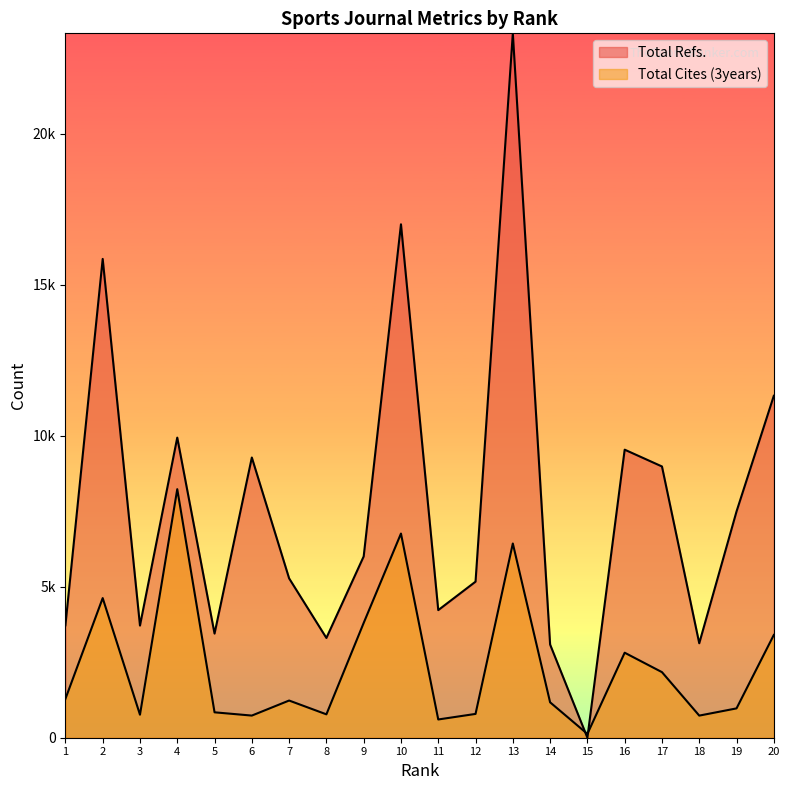

At which label does Total Cites (3years) first exceed 1231?

1